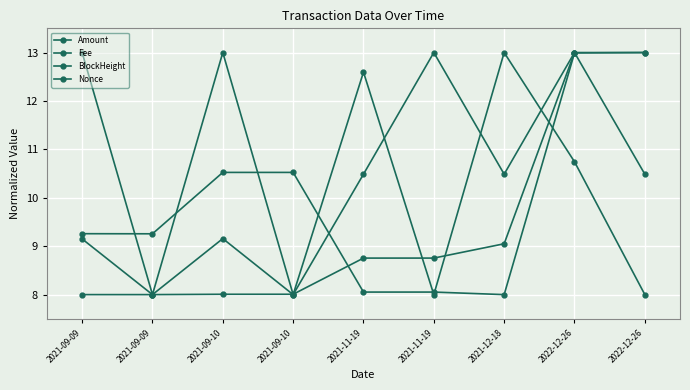

Between 2021-09-09 and 2021-12-18, which is larger?

2021-09-09